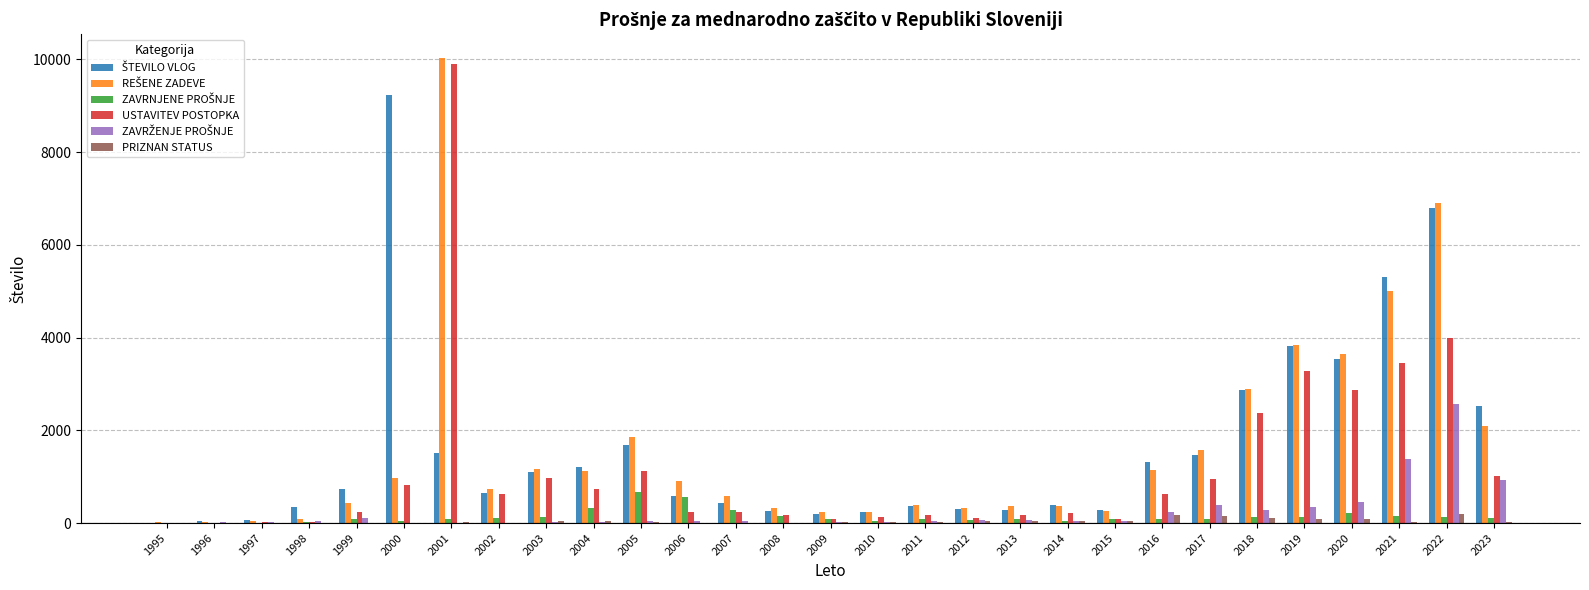

Is it true that PRIZNAN STATUS equals 26 at 2005?

True